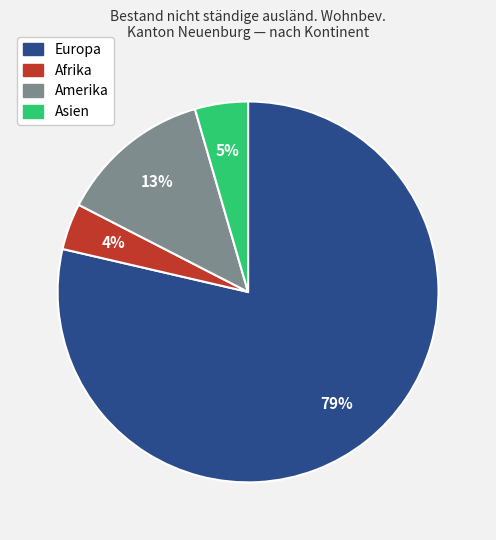

Is it true that Amerika is 1% of the pie?

False